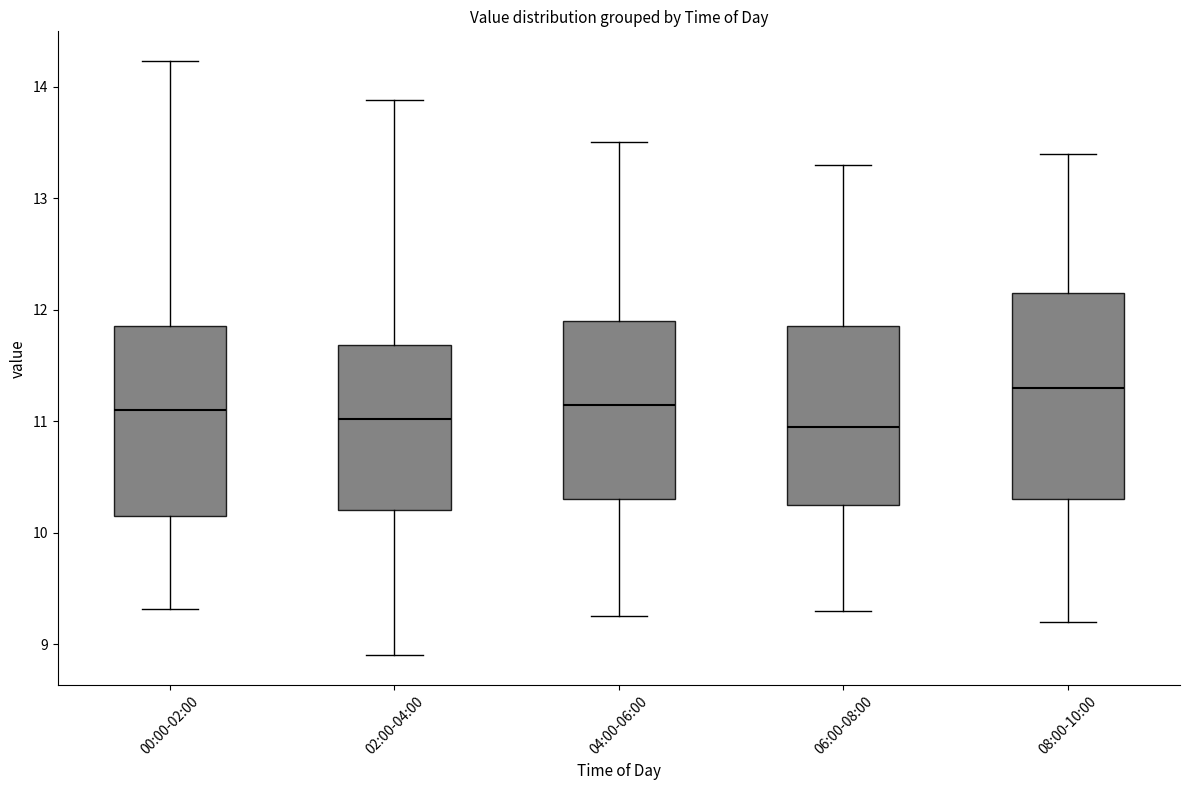

Reading left to right, read every box against the y-axis: the position of its median line, the range the box covers, and the ends of its whiskers. The values are not printed on the chart, so give them approximately, as read against the axis.

00:00-02:00: median 11.1, box 10.2 to 11.9, whiskers 9.3 to 14.2
02:00-04:00: median 11.0, box 10.2 to 11.7, whiskers 8.9 to 13.9
04:00-06:00: median 11.2, box 10.3 to 11.9, whiskers 9.3 to 13.5
06:00-08:00: median 11.0, box 10.3 to 11.9, whiskers 9.3 to 13.3
08:00-10:00: median 11.3, box 10.3 to 12.2, whiskers 9.2 to 13.4